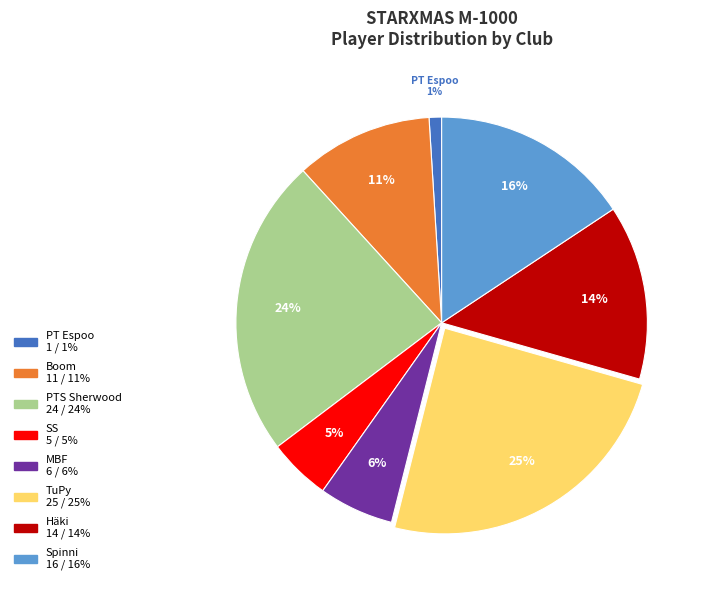

To the nearest percent, what is the average slice percentage?

12%